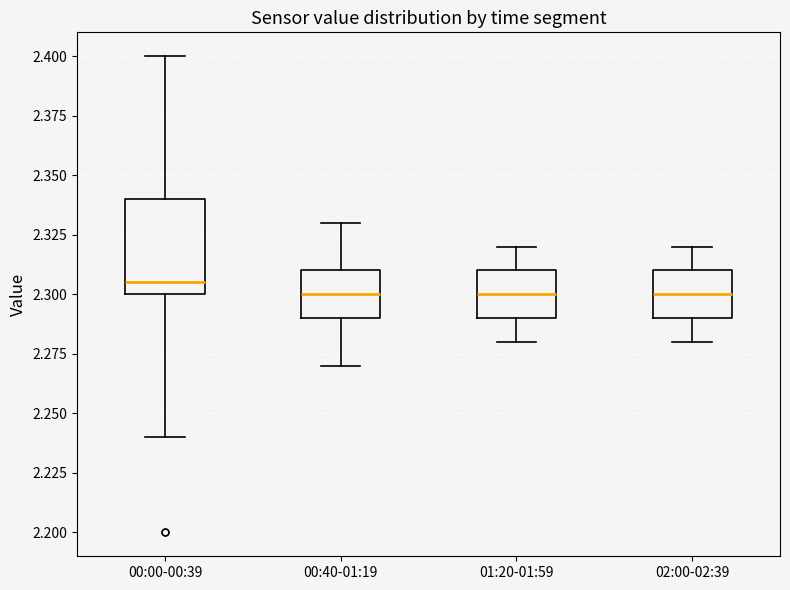

Reading left to right, transcribe this box plot: for each box, give where its median line is, the range the box spans, and where its two whiskers end, as read against the y-axis. The values are not printed on the chart, so give them approximately, as read against the axis.

00:00-00:39: median 2.305, box 2.300 to 2.340, whiskers 2.240 to 2.400
00:40-01:19: median 2.300, box 2.290 to 2.310, whiskers 2.270 to 2.330
01:20-01:59: median 2.300, box 2.290 to 2.310, whiskers 2.280 to 2.320
02:00-02:39: median 2.300, box 2.290 to 2.310, whiskers 2.280 to 2.320